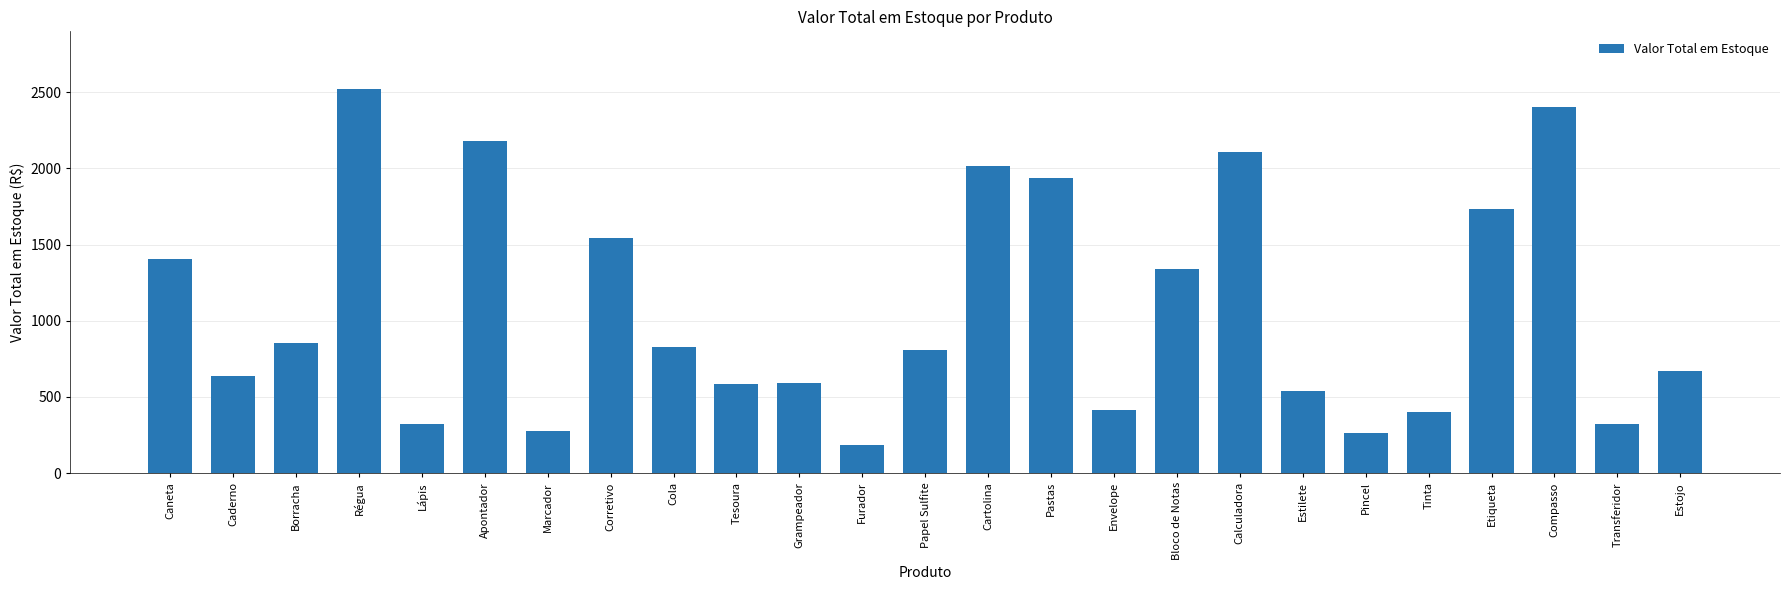

Read the value at Régua.

2521.5